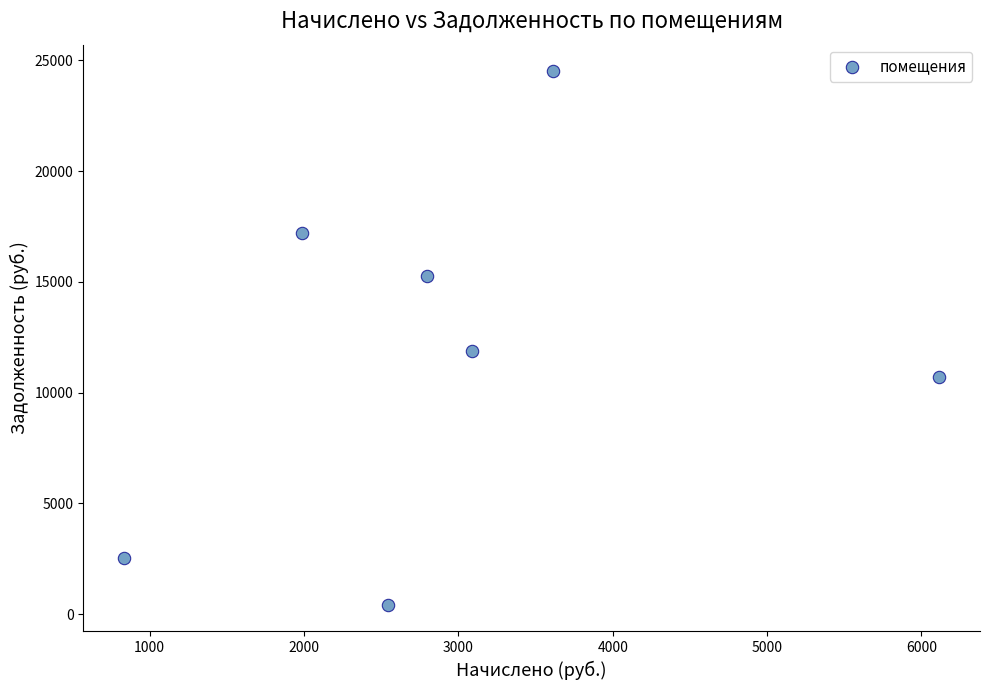

What is the average X value?

2997.0